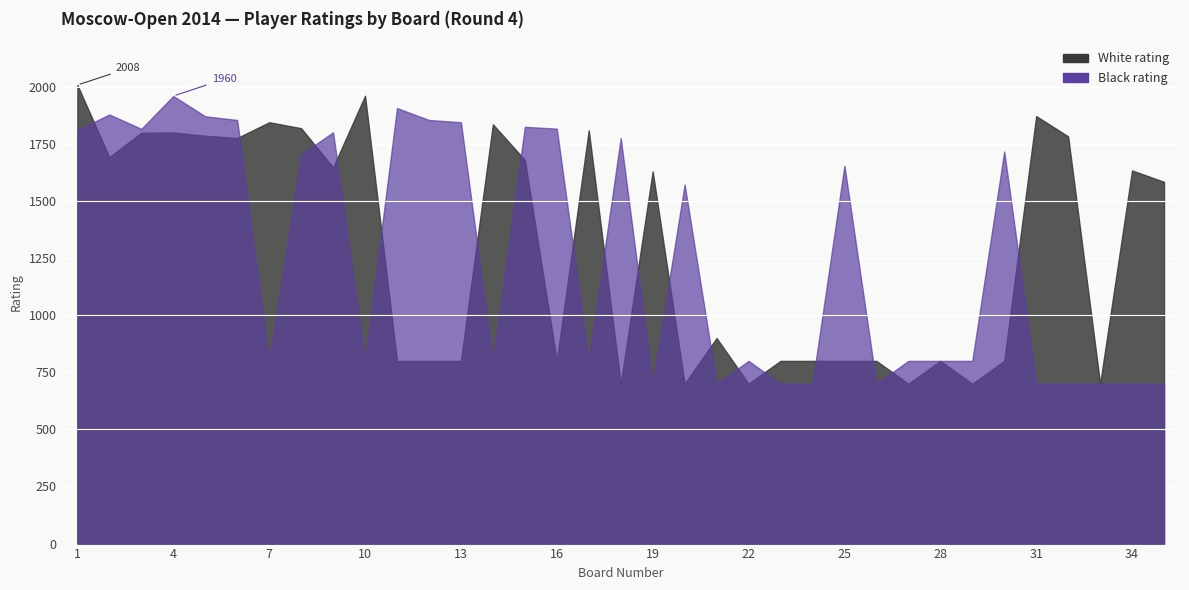

What is the maximum value for White rating?

2008